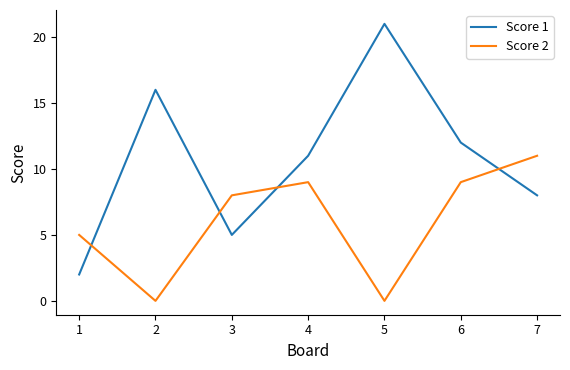

At which category does Score 2 reach its first local peak?

4